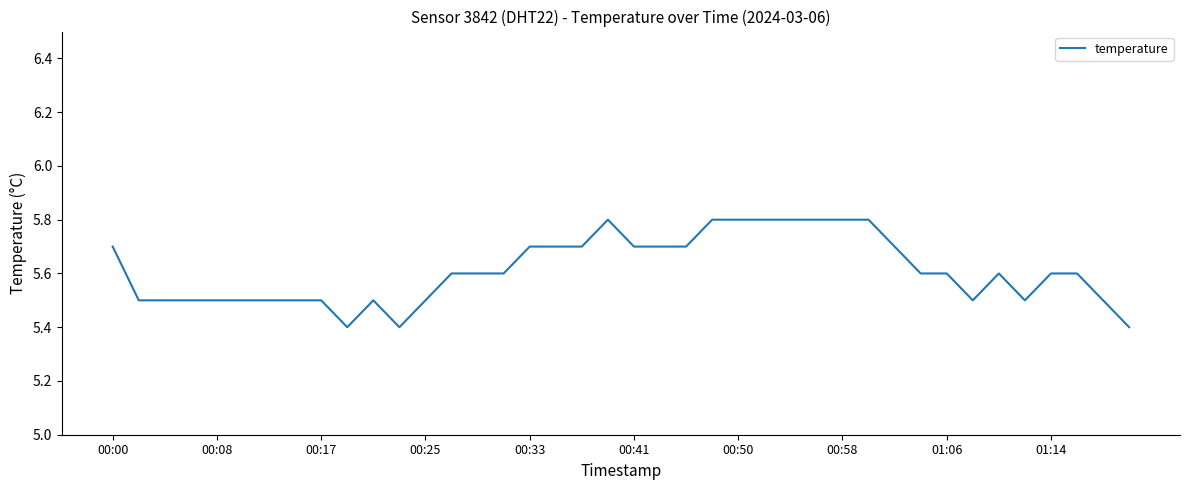

What is the maximum value shown in the chart?

5.8